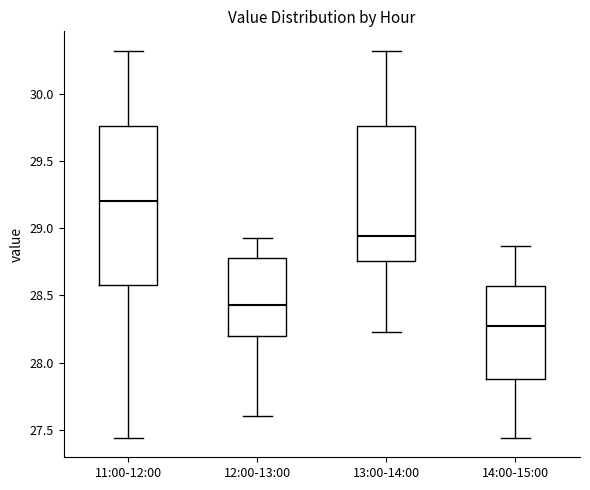

Comparing the boxes themselves (not the whiskers), which one is the tallest?

11:00-12:00